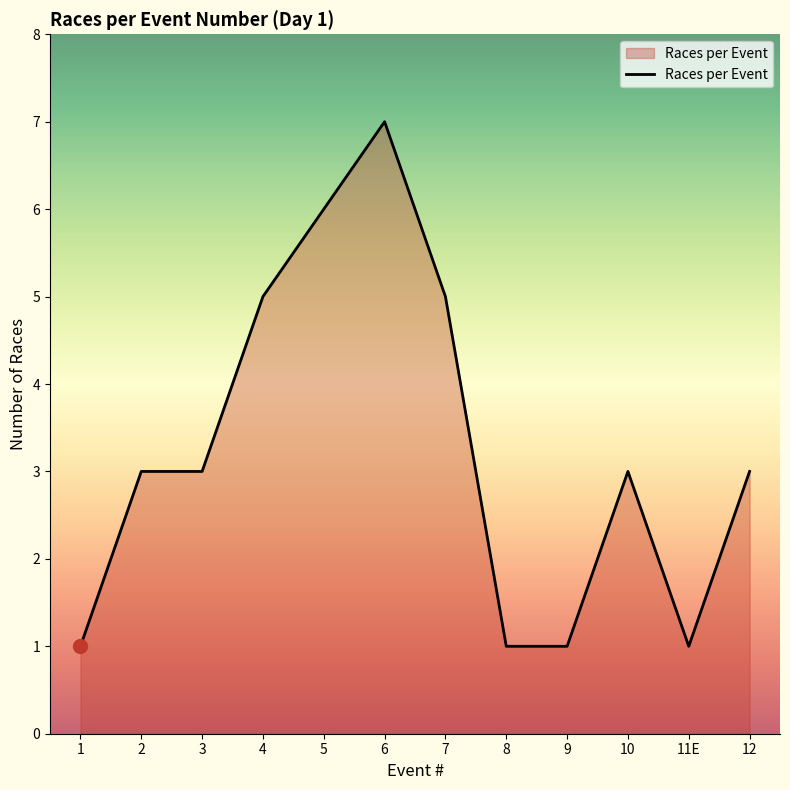

Which category has the highest value across all series?

6